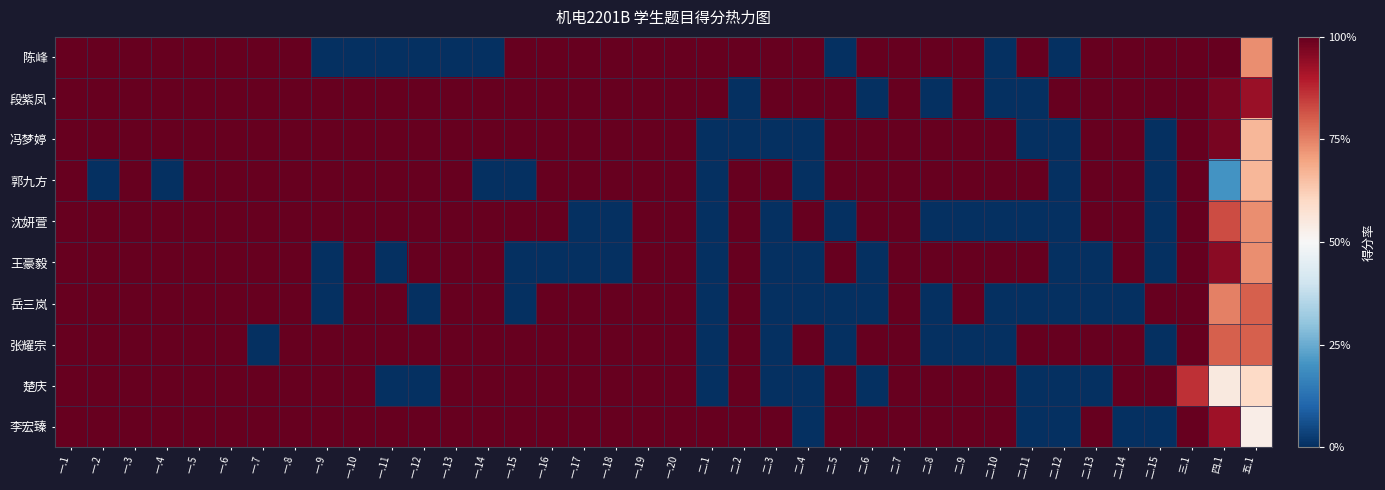

Reading right to left, list all the values displayed in this chart.

陈峰: 五.1=0.7	四.1=1.0	三.1=1.0	二.15=1.0	二.14=1.0	二.13=1.0	二.12=0.0	二.11=1.0	二.10=0.0	二.9=1.0	二.8=1.0	二.7=1.0	二.6=1.0	二.5=0.0	二.4=1.0	二.3=1.0	二.2=1.0	二.1=1.0	一.20=1.0	一.19=1.0	一.18=1.0	一.17=1.0	一.16=1.0	一.15=1.0	一.14=0.0	一.13=0.0	一.12=0.0	一.11=0.0	一.10=0.0	一.9=0.0	一.8=1.0	一.7=1.0	一.6=1.0	一.5=1.0	一.4=1.0	一.3=1.0	一.2=1.0	一.1=1.0
段紫凤: 五.1=0.9	四.1=1.0	三.1=1.0	二.15=1.0	二.14=1.0	二.13=1.0	二.12=1.0	二.11=0.0	二.10=0.0	二.9=1.0	二.8=0.0	二.7=1.0	二.6=0.0	二.5=1.0	二.4=1.0	二.3=1.0	二.2=0.0	二.1=1.0	一.20=1.0	一.19=1.0	一.18=1.0	一.17=1.0	一.16=1.0	一.15=1.0	一.14=1.0	一.13=1.0	一.12=1.0	一.11=1.0	一.10=1.0	一.9=1.0	一.8=1.0	一.7=1.0	一.6=1.0	一.5=1.0	一.4=1.0	一.3=1.0	一.2=1.0	一.1=1.0
冯梦婷: 五.1=0.7	四.1=1.0	三.1=1.0	二.15=0.0	二.14=1.0	二.13=1.0	二.12=0.0	二.11=0.0	二.10=1.0	二.9=1.0	二.8=1.0	二.7=1.0	二.6=1.0	二.5=1.0	二.4=0.0	二.3=0.0	二.2=0.0	二.1=0.0	一.20=1.0	一.19=1.0	一.18=1.0	一.17=1.0	一.16=1.0	一.15=1.0	一.14=1.0	一.13=1.0	一.12=1.0	一.11=1.0	一.10=1.0	一.9=1.0	一.8=1.0	一.7=1.0	一.6=1.0	一.5=1.0	一.4=1.0	一.3=1.0	一.2=1.0	一.1=1.0
郭九方: 五.1=0.7	四.1=0.2	三.1=1.0	二.15=0.0	二.14=1.0	二.13=1.0	二.12=0.0	二.11=1.0	二.10=1.0	二.9=1.0	二.8=1.0	二.7=1.0	二.6=1.0	二.5=1.0	二.4=0.0	二.3=1.0	二.2=1.0	二.1=0.0	一.20=1.0	一.19=1.0	一.18=1.0	一.17=1.0	一.16=1.0	一.15=0.0	一.14=0.0	一.13=1.0	一.12=1.0	一.11=1.0	一.10=1.0	一.9=1.0	一.8=1.0	一.7=1.0	一.6=1.0	一.5=1.0	一.4=0.0	一.3=1.0	一.2=0.0	一.1=1.0
沈妍萱: 五.1=0.7	四.1=0.8	三.1=1.0	二.15=0.0	二.14=1.0	二.13=1.0	二.12=0.0	二.11=0.0	二.10=0.0	二.9=0.0	二.8=0.0	二.7=1.0	二.6=1.0	二.5=0.0	二.4=1.0	二.3=0.0	二.2=1.0	二.1=0.0	一.20=1.0	一.19=1.0	一.18=0.0	一.17=0.0	一.16=1.0	一.15=1.0	一.14=1.0	一.13=1.0	一.12=1.0	一.11=1.0	一.10=1.0	一.9=1.0	一.8=1.0	一.7=1.0	一.6=1.0	一.5=1.0	一.4=1.0	一.3=1.0	一.2=1.0	一.1=1.0
王豪毅: 五.1=0.7	四.1=0.9	三.1=1.0	二.15=0.0	二.14=1.0	二.13=0.0	二.12=0.0	二.11=1.0	二.10=1.0	二.9=1.0	二.8=1.0	二.7=1.0	二.6=0.0	二.5=1.0	二.4=0.0	二.3=0.0	二.2=1.0	二.1=0.0	一.20=1.0	一.19=1.0	一.18=0.0	一.17=0.0	一.16=0.0	一.15=0.0	一.14=1.0	一.13=1.0	一.12=1.0	一.11=0.0	一.10=1.0	一.9=0.0	一.8=1.0	一.7=1.0	一.6=1.0	一.5=1.0	一.4=1.0	一.3=1.0	一.2=1.0	一.1=1.0
岳三岚: 五.1=0.8	四.1=0.8	三.1=1.0	二.15=1.0	二.14=0.0	二.13=0.0	二.12=0.0	二.11=0.0	二.10=0.0	二.9=1.0	二.8=0.0	二.7=1.0	二.6=0.0	二.5=0.0	二.4=0.0	二.3=0.0	二.2=1.0	二.1=0.0	一.20=1.0	一.19=1.0	一.18=1.0	一.17=1.0	一.16=1.0	一.15=0.0	一.14=1.0	一.13=1.0	一.12=0.0	一.11=1.0	一.10=1.0	一.9=0.0	一.8=1.0	一.7=1.0	一.6=1.0	一.5=1.0	一.4=1.0	一.3=1.0	一.2=1.0	一.1=1.0
张耀宗: 五.1=0.8	四.1=0.8	三.1=1.0	二.15=0.0	二.14=1.0	二.13=1.0	二.12=1.0	二.11=1.0	二.10=0.0	二.9=0.0	二.8=0.0	二.7=1.0	二.6=1.0	二.5=0.0	二.4=1.0	二.3=0.0	二.2=1.0	二.1=0.0	一.20=1.0	一.19=1.0	一.18=1.0	一.17=1.0	一.16=1.0	一.15=1.0	一.14=1.0	一.13=1.0	一.12=1.0	一.11=1.0	一.10=1.0	一.9=1.0	一.8=1.0	一.7=0.0	一.6=1.0	一.5=1.0	一.4=1.0	一.3=1.0	一.2=1.0	一.1=1.0
楚庆: 五.1=0.6	四.1=0.6	三.1=0.9	二.15=1.0	二.14=1.0	二.13=0.0	二.12=0.0	二.11=0.0	二.10=1.0	二.9=1.0	二.8=1.0	二.7=1.0	二.6=0.0	二.5=1.0	二.4=0.0	二.3=0.0	二.2=1.0	二.1=0.0	一.20=1.0	一.19=1.0	一.18=1.0	一.17=1.0	一.16=1.0	一.15=1.0	一.14=1.0	一.13=1.0	一.12=0.0	一.11=0.0	一.10=1.0	一.9=1.0	一.8=1.0	一.7=1.0	一.6=1.0	一.5=1.0	一.4=1.0	一.3=1.0	一.2=1.0	一.1=1.0
李宏臻: 五.1=0.5	四.1=0.9	三.1=1.0	二.15=0.0	二.14=0.0	二.13=1.0	二.12=0.0	二.11=0.0	二.10=1.0	二.9=1.0	二.8=1.0	二.7=1.0	二.6=1.0	二.5=1.0	二.4=0.0	二.3=1.0	二.2=1.0	二.1=1.0	一.20=1.0	一.19=1.0	一.18=1.0	一.17=1.0	一.16=1.0	一.15=1.0	一.14=1.0	一.13=1.0	一.12=1.0	一.11=1.0	一.10=1.0	一.9=1.0	一.8=1.0	一.7=1.0	一.6=1.0	一.5=1.0	一.4=1.0	一.3=1.0	一.2=1.0	一.1=1.0